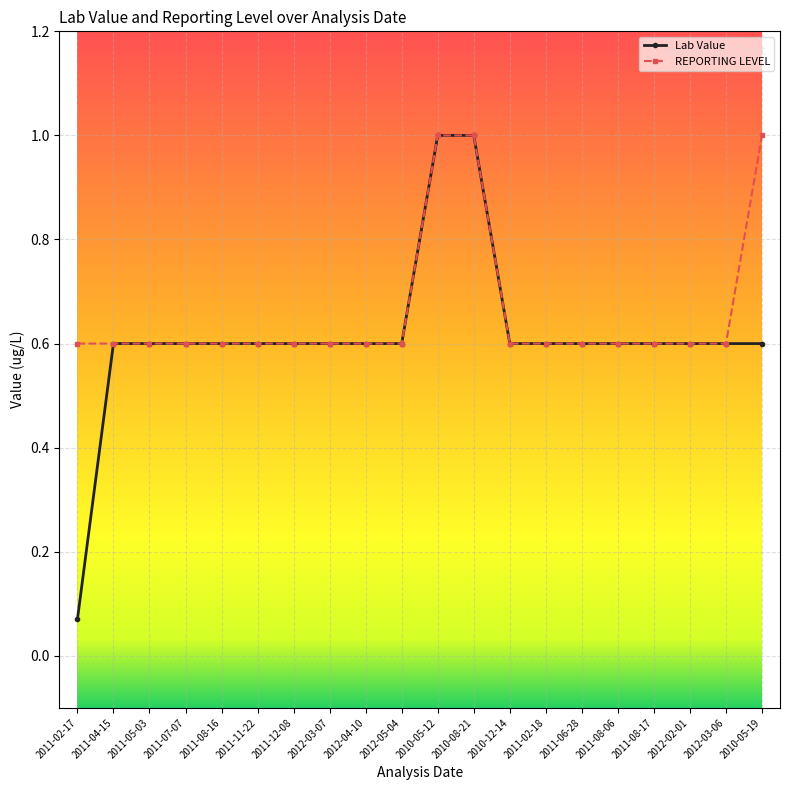

Which series has the largest total across all categories?

REPORTING LEVEL